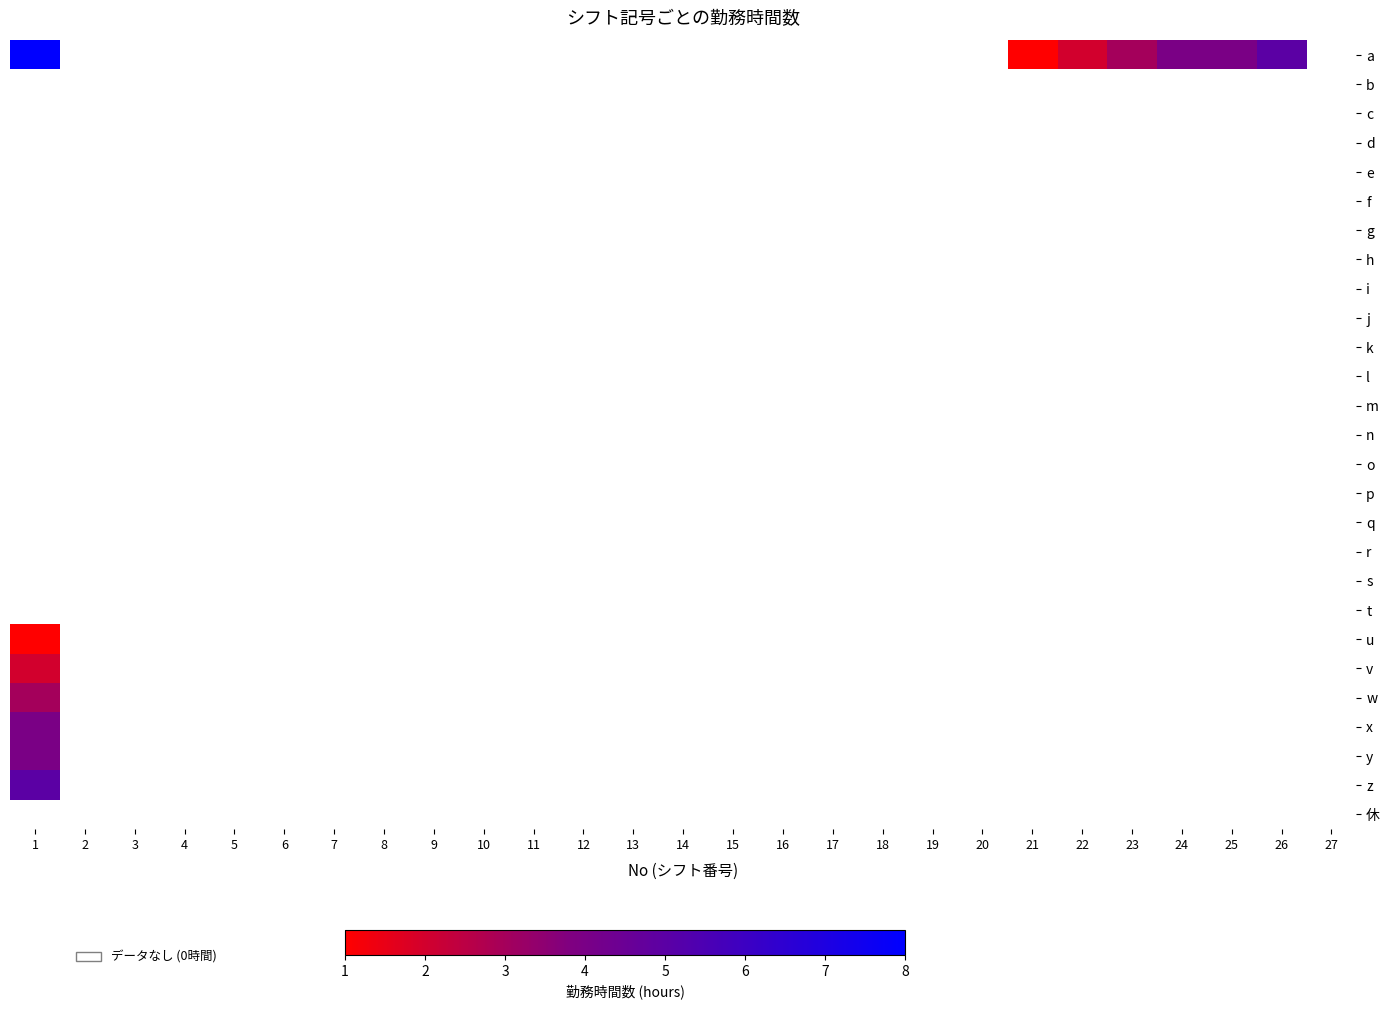

What is the greatest value displayed?

8